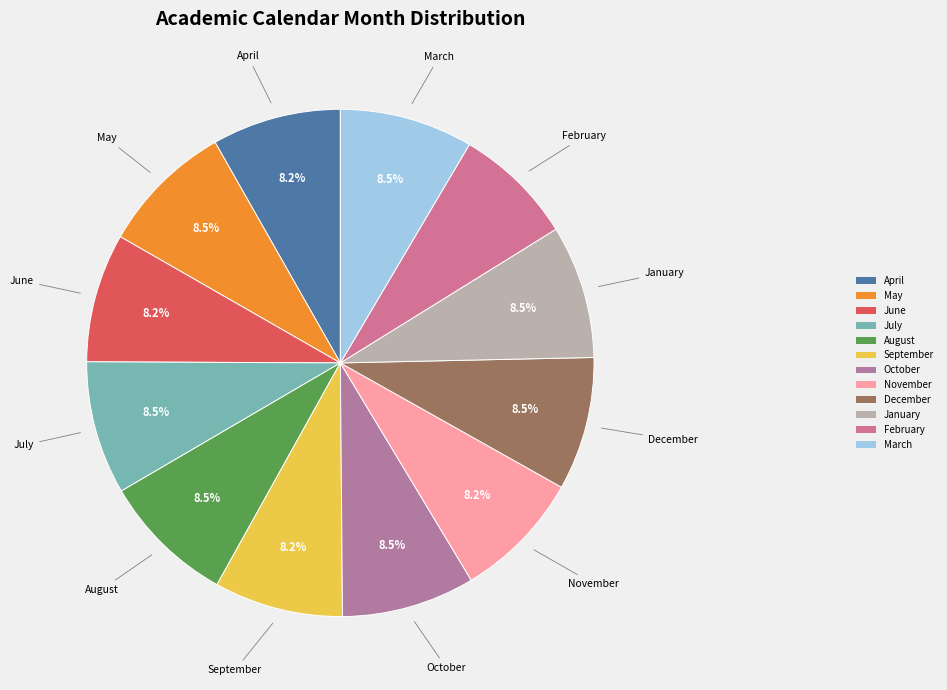

Approximately how many times larger is the value at October compared to January?

1.0